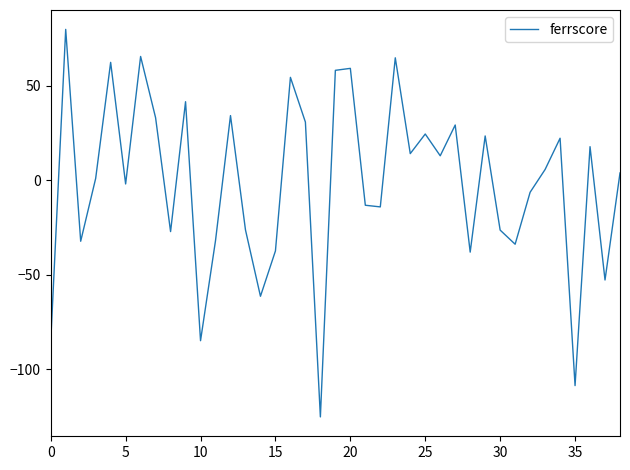

What is the smallest value displayed?

-125.3